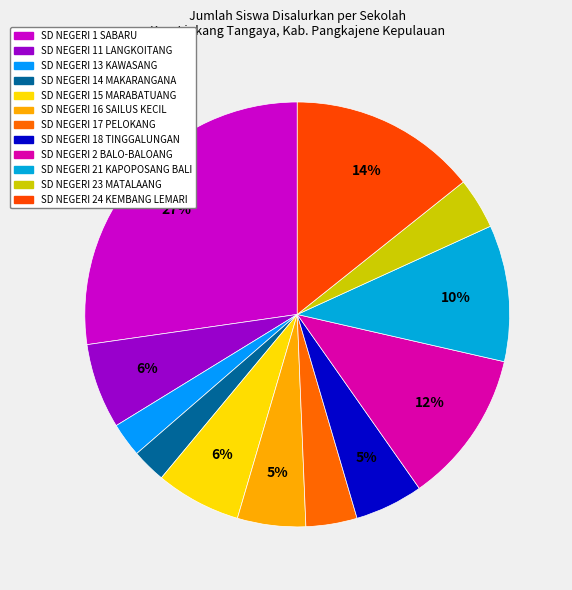

Do SD NEGERI 2 BALO-BALOANG and SD NEGERI 17 PELOKANG together represent more than half of the pie?

No